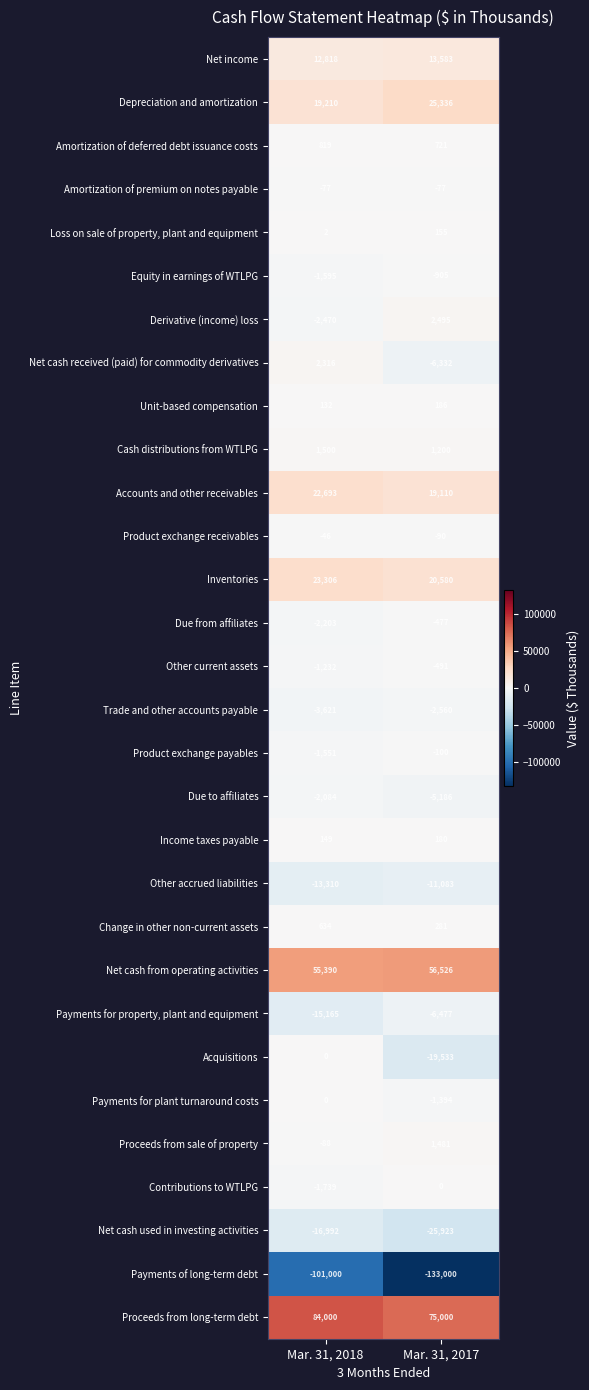

The value of Payments for property, plant and equipment at Mar. 31, 2018 is -6925. True or false?

False